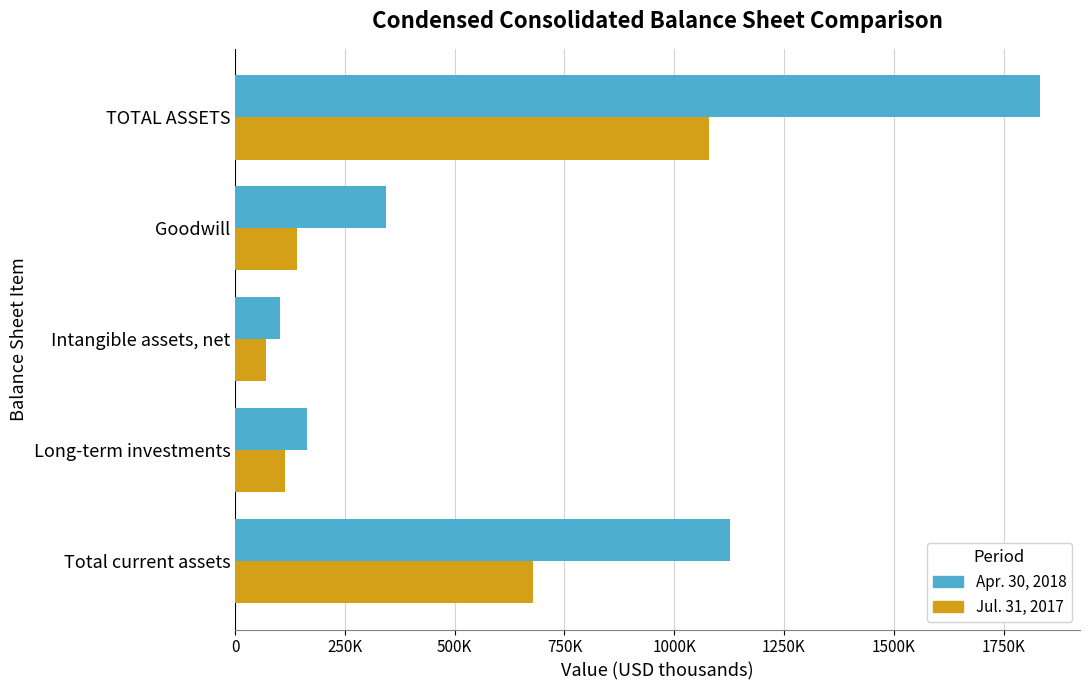

What is the value of the Apr. 30, 2018 bar at the 1st from the left?

1126627